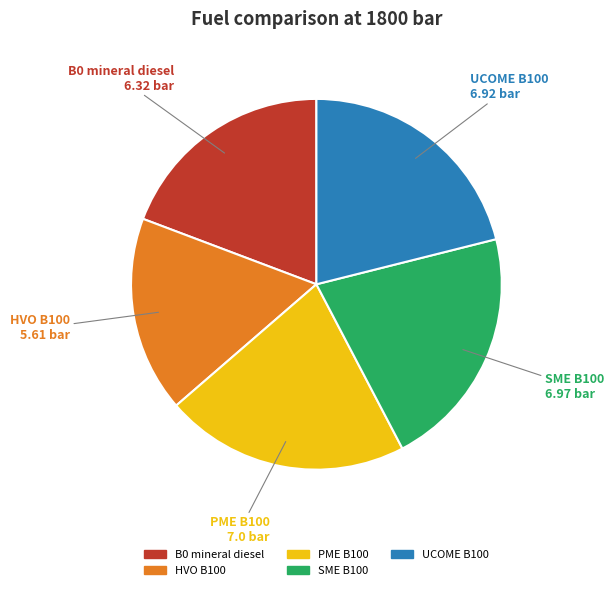

Between SME B100 and B0 mineral diesel, which is larger?

SME B100